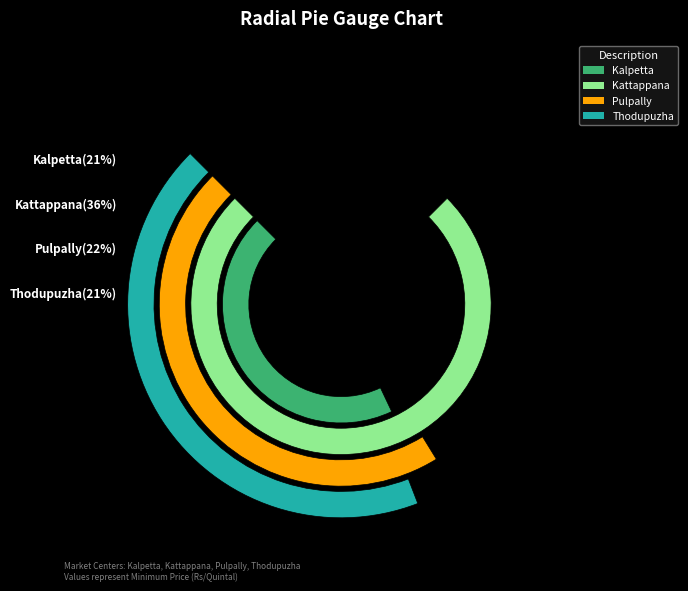

Combined, what portion of the pie is Pulpally and Kattappana?

58.0%